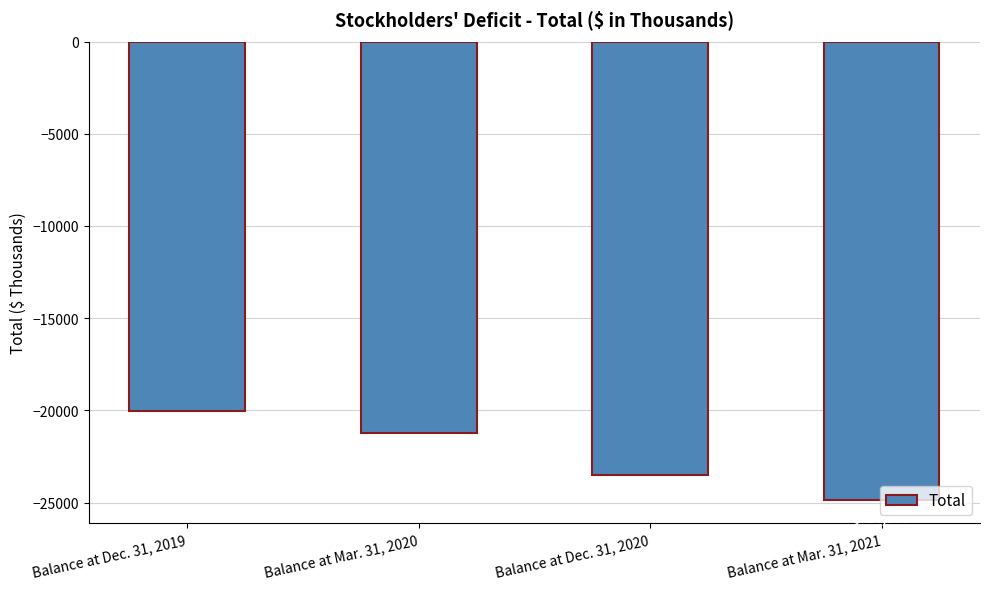

What is the value of the 1st bar from the left?

-20049